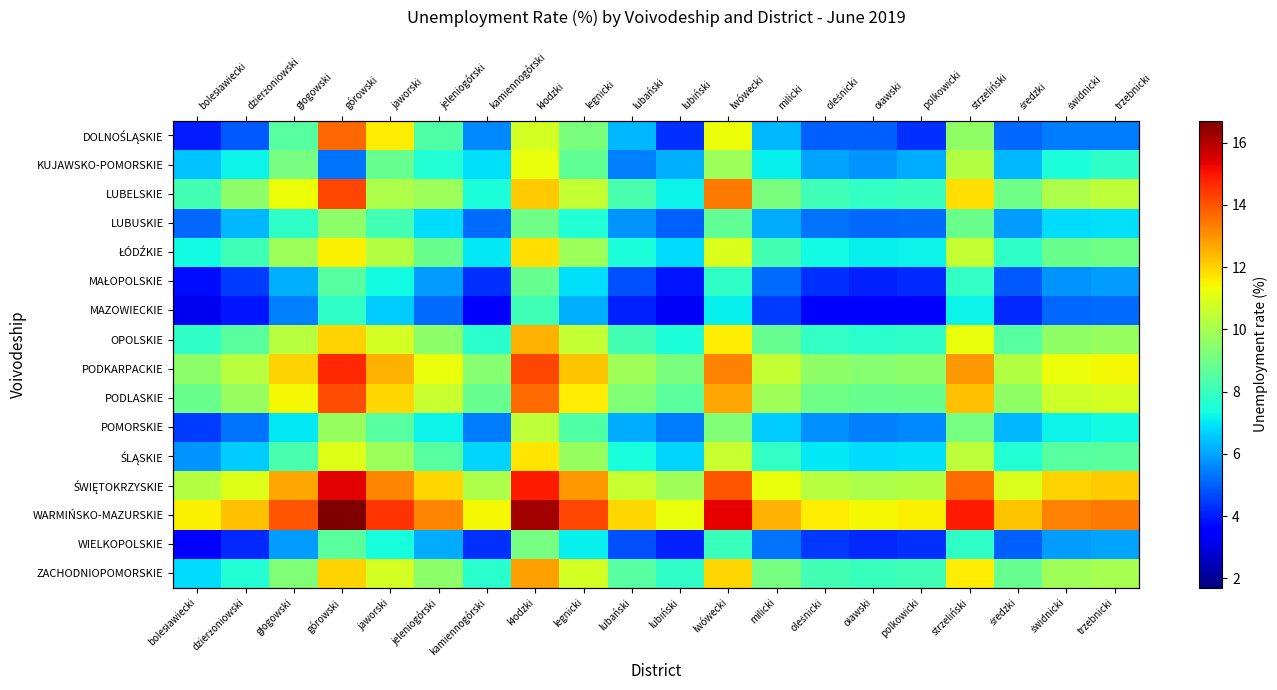

What is the average value of the PODLASKIE series?

10.6